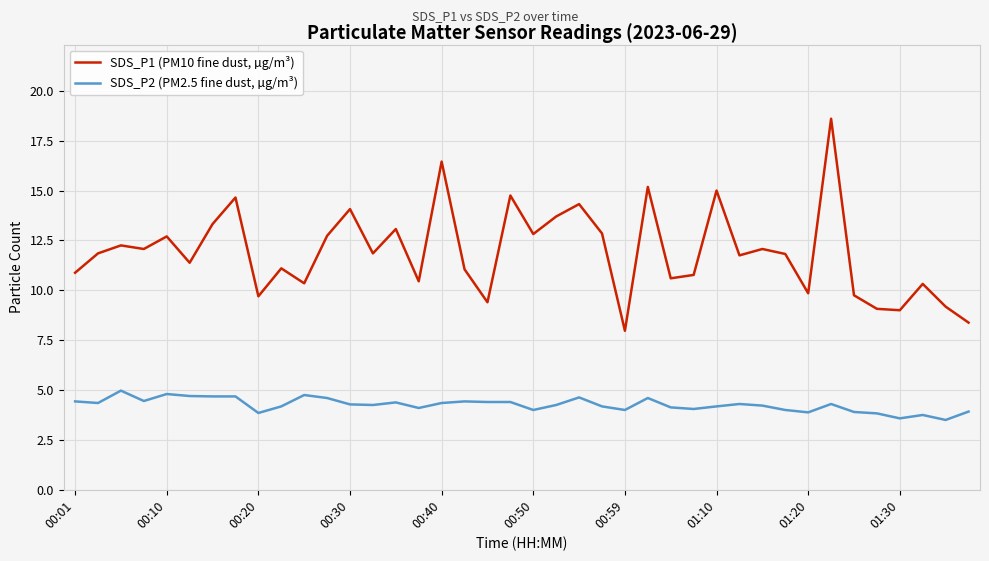

How many lines are shown in the chart?

2